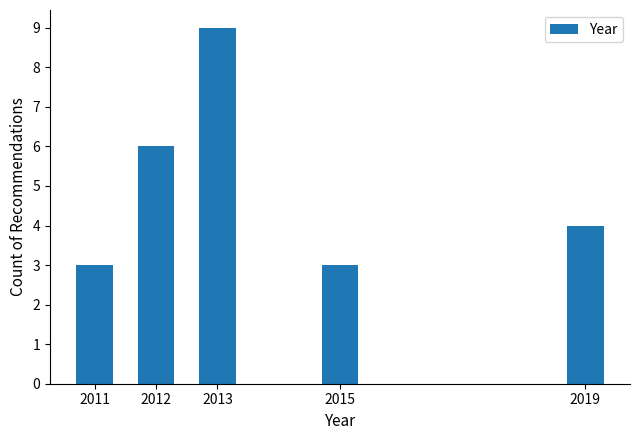

Reading right to left, list all the values displayed in this chart.

2019=4	2015=3	2013=9	2012=6	2011=3